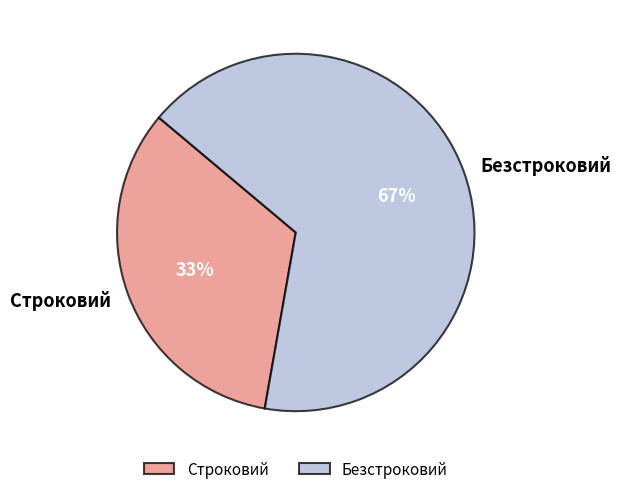

What is the ratio of the value at Безстроковий to the value at Строковий?

2.0